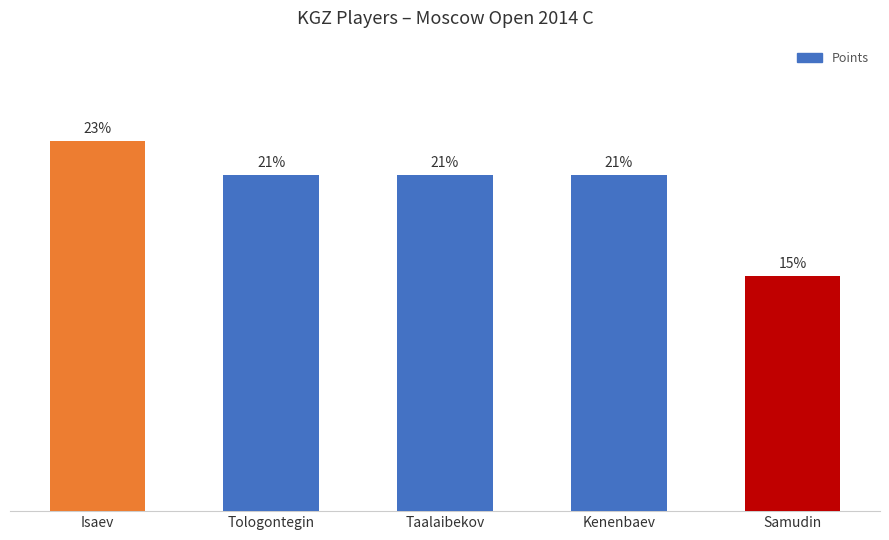

Are the bars grouped side by side (vs. stacked)?

No